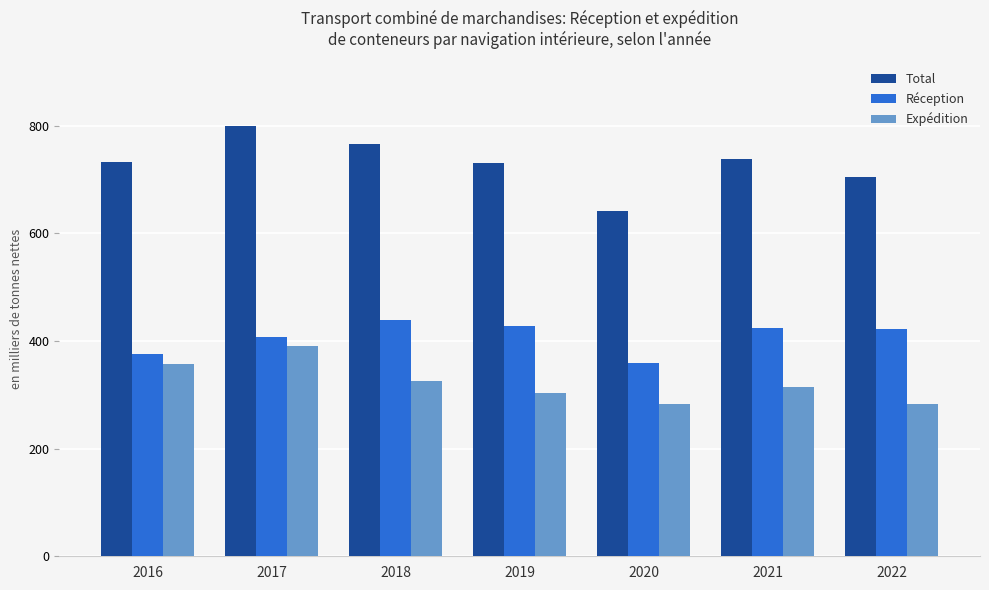

The value of Total at 2017 is 799.2. True or false?

True